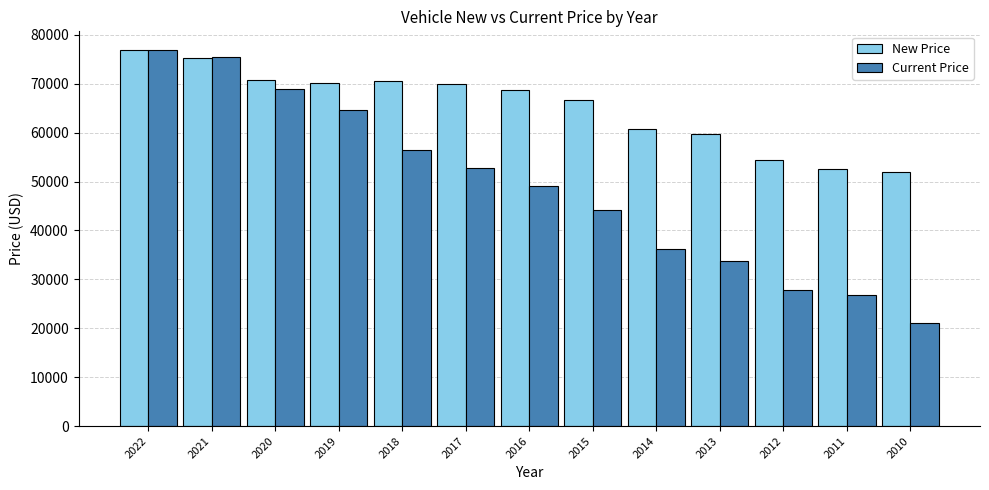

What is the sum of all Current Price values?

633975